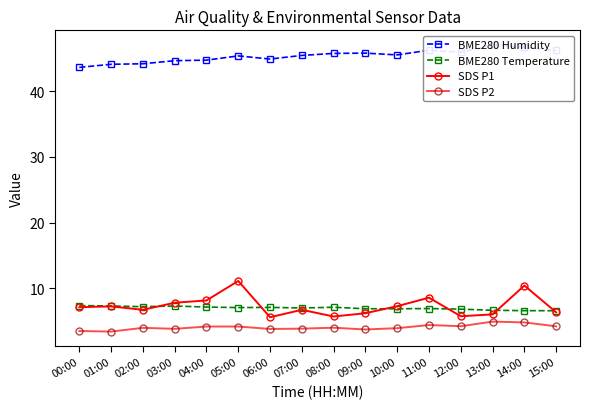

What is the average value of the BME280 Humidity series?

45.4